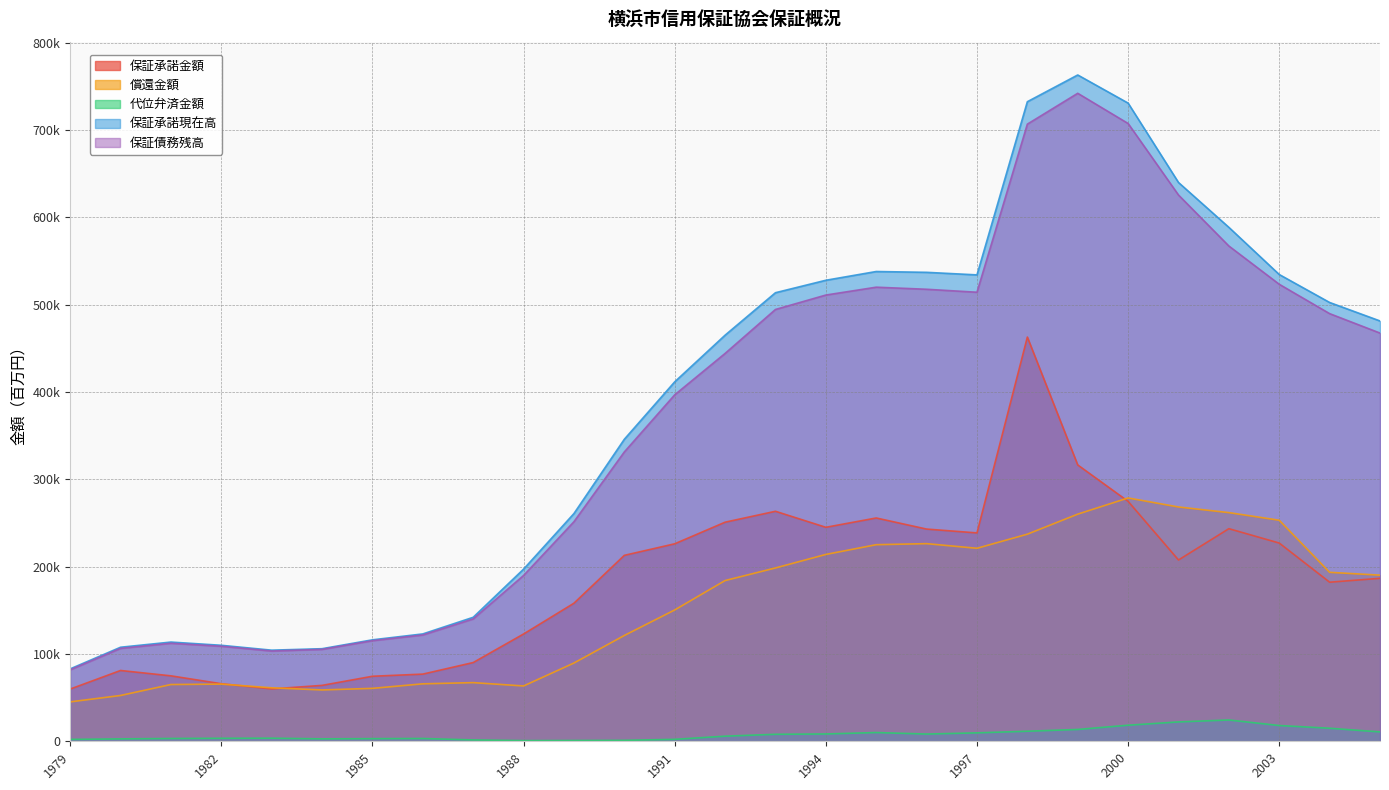

Reading left to right, transcribe all the data shown in this chart.

保証承諾金額: 1979=59801.0	1980=81097.6	1981=74960.0	1982=65924.0	1983=59969.0	1984=64035.0	1985=74477.0	1986=76939.9	1987=90177.4	1988=122875.4	1989=158133.5	1990=212965.2	1991=226189.4	1992=250935.5	1993=263435.0	1994=245077.5	1995=255759.0	1996=243057.6	1997=238657.9	1998=462973.9	1999=316507.5	2000=274803.2	2001=207649.8	2002=243509.5	2003=227028.3	2004=182200.9	2005=186654.9
償還金額: 1979=45133.0	1980=52467.1	1981=65015.0	1982=65505.0	1983=61240.0	1984=58811.0	1985=60615.0	1986=65816.1	1987=67183.3	1988=63359.6	1989=89643.7	1990=121199.3	1991=150419.7	1992=184087.4	1993=198523.7	1994=214007.8	1995=225165.6	1996=226365.4	1997=221052.5	1998=237218.3	1999=260154.1	2000=278682.6	2001=268356.7	2002=261915.0	2003=253162.1	2004=193527.1	2005=190258.7
代位弁済金額: 1979=2143.0	1980=2745.1	1981=3203.0	1982=3419.0	1983=3533.0	1984=2781.0	1985=3015.0	1986=3197.3	1987=1544.7	1988=773.4	1989=913.0	1990=1072.5	1991=2231.3	1992=5854.3	1993=8003.4	1994=8389.4	1995=10018.7	1996=8283.0	1997=9657.0	1998=11512.1	1999=13547.7	2000=18404.3	2001=22183.7	2002=24410.5	2003=18061.3	2004=14938.8	2005=10736.7
保証承諾現在高: 1979=82916.0	1980=107711.6	1981=113638.0	1982=109940.0	1983=104353.0	1984=106040.0	1985=116198.0	1986=122966.2	1987=142013.9	1988=197163.0	1989=260847.7	1990=345912.3	1991=411681.9	1992=465122.4	1993=513764.0	1994=528031.3	1995=538048.8	1996=537111.8	1997=534188.5	1998=732529.8	1999=763143.5	2000=730929.6	2001=640010.9	2002=588630.4	2003=534607.6	2004=502572.3	2005=481422.4
保証債務残高: 1979=81839.0	1980=106406.2	1981=112260.0	1982=108844.0	1983=103389.0	1984=105285.0	1985=115227.0	1986=121768.7	1987=140143.8	1988=189886.2	1989=251493.3	1990=331394.1	1991=396808.2	1992=444220.1	1993=494571.8	1994=511089.7	1995=520097.7	1996=517713.4	1997=514316.6	1998=706841.0	1999=742175.9	2000=707574.5	2001=625667.6	2002=567255.3	2003=523429.1	2004=489809.5	2005=467547.1